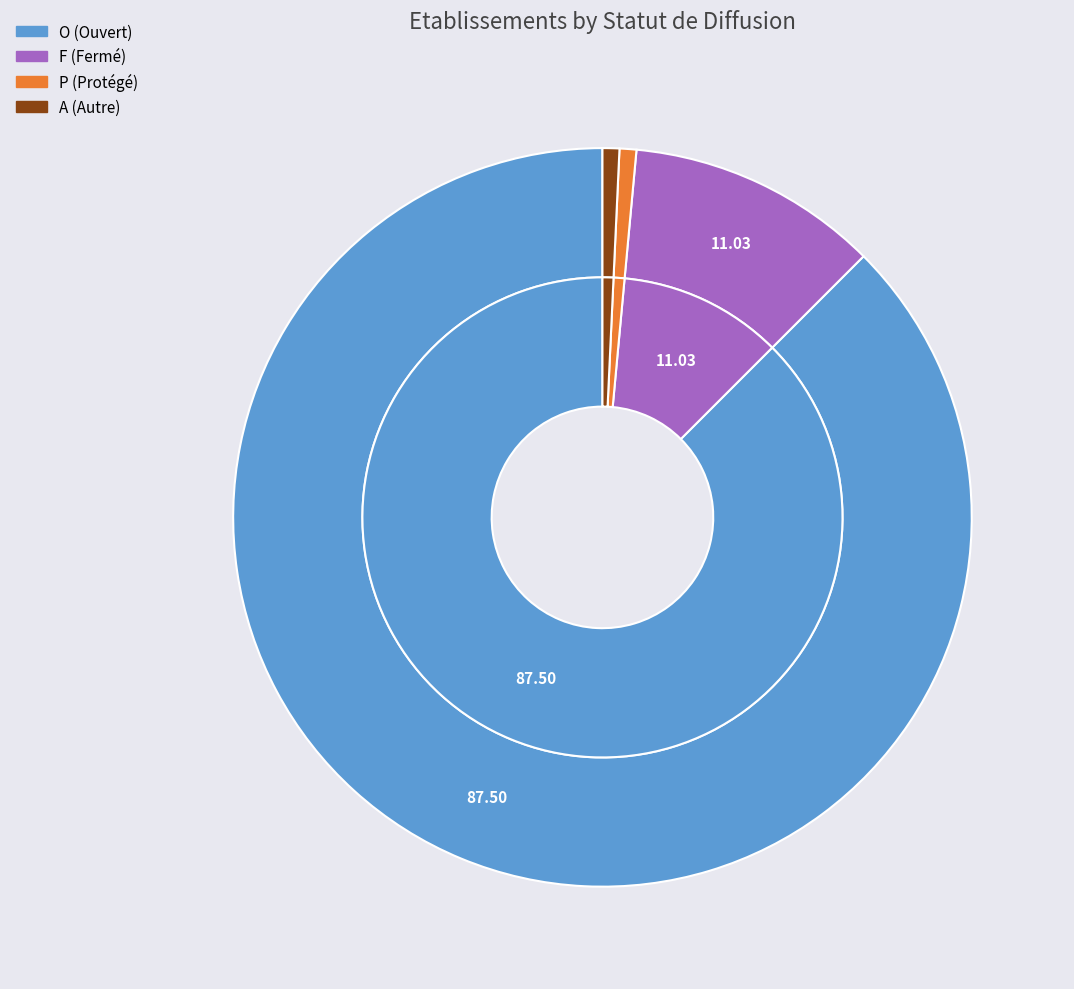

How much of the chart is everything except F?

89.0%